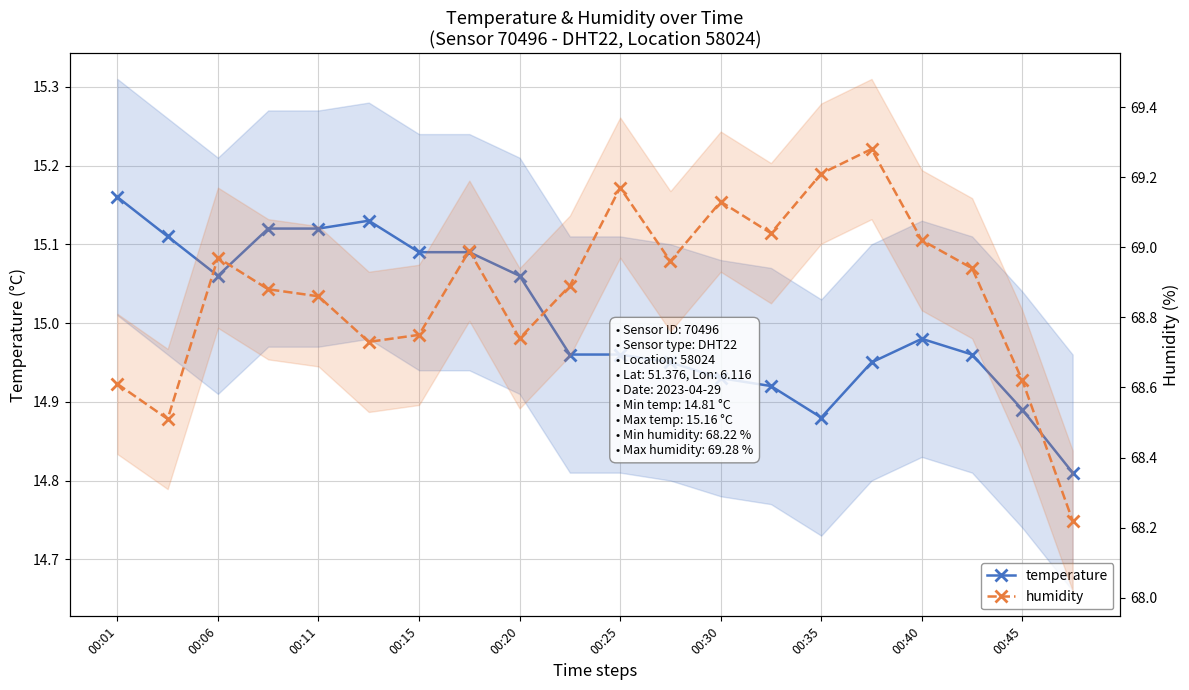

What is the label of the 1st point from the right?

19